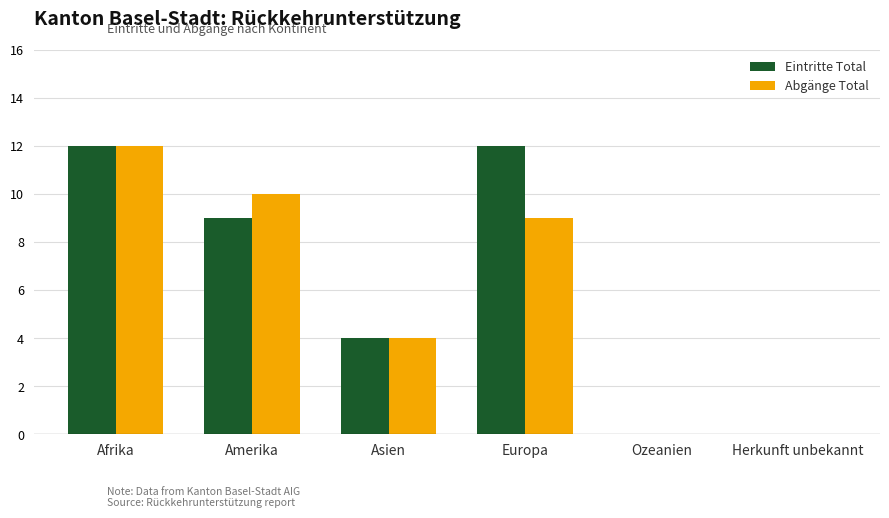

Which series changed the most between Amerika and Ozeanien?

Abgänge Total